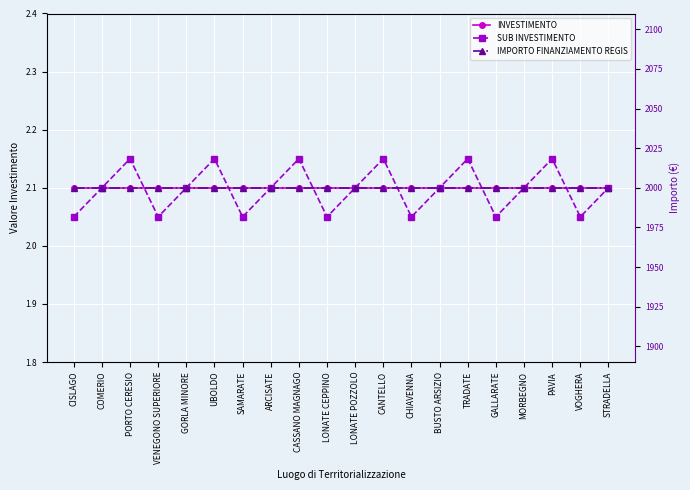

What is the sum of the INVESTIMENTO values at UBOLDO and VOGHERA?

4.2